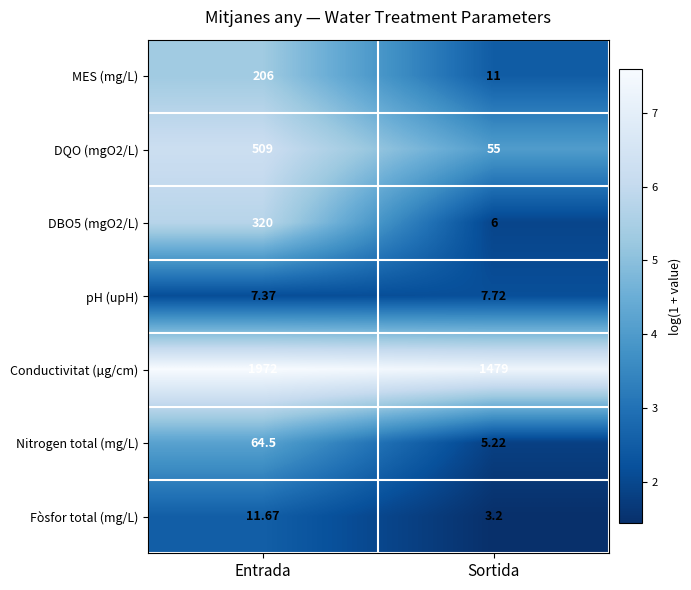

At which category is the sum across all series the highest?

Entrada